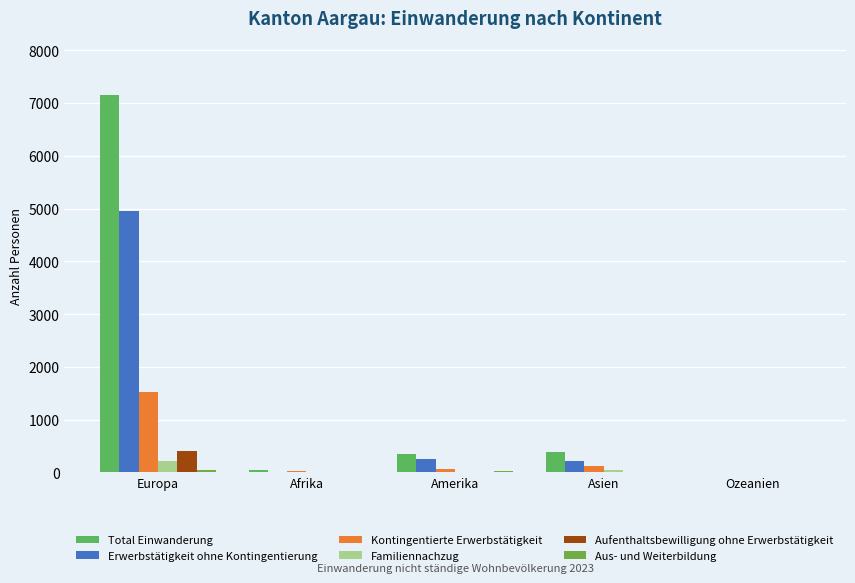

Are the bars grouped side by side (vs. stacked)?

Yes